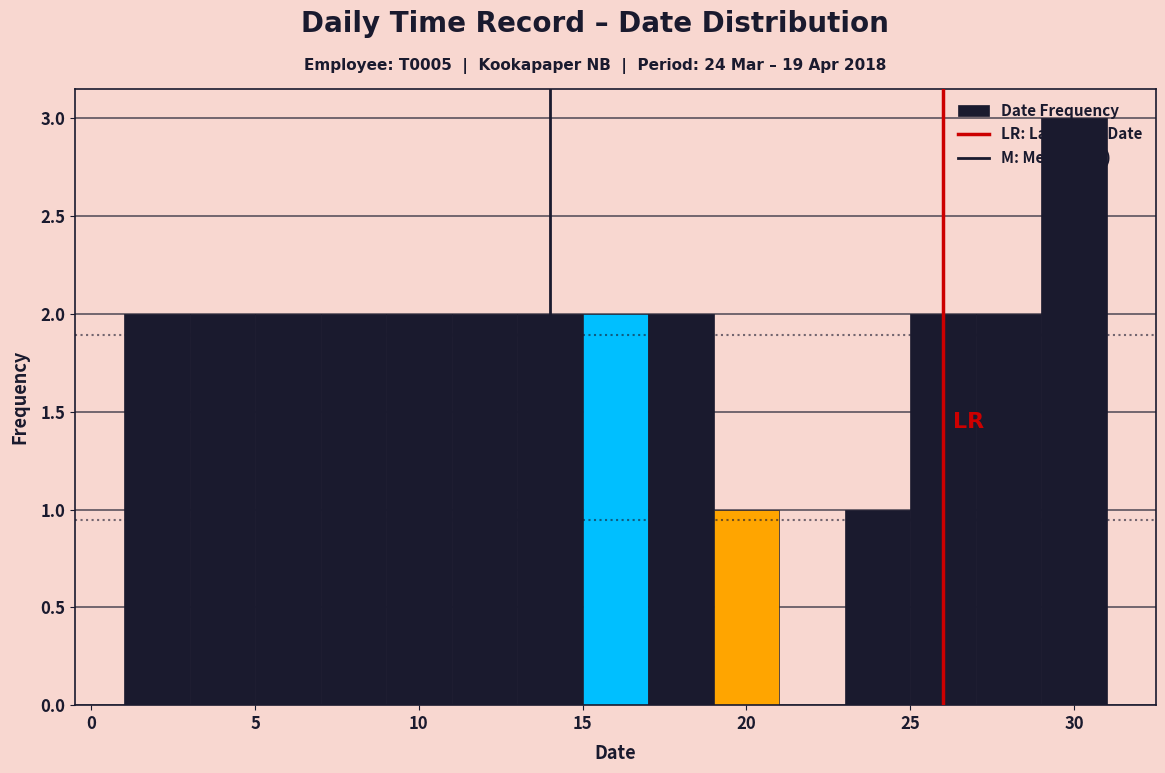

Reading left to right, transcribe this chart: for each bar, give the range it covers on the x-axis and its height. The values are not printed on the chart, so give them approximately, as read against the axis.

1 to 3: 2
3 to 5: 2
5 to 7: 2
7 to 9: 2
9 to 11: 2
11 to 13: 2
13 to 15: 2
15 to 17: 2
17 to 19: 2
19 to 21: 1
21 to 23: 0
23 to 25: 1
25 to 27: 2
27 to 29: 2
29 to 31: 3